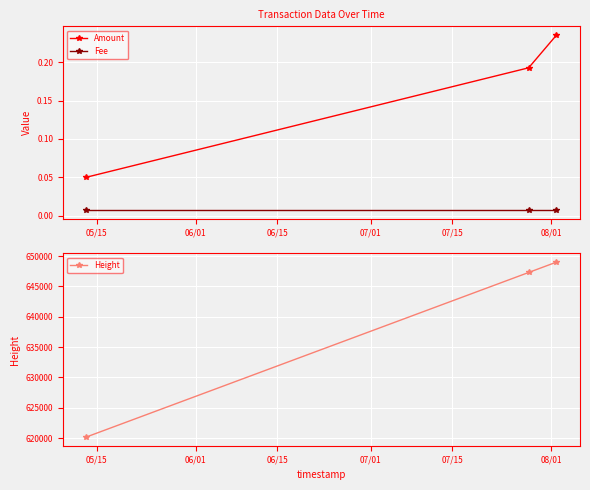

The Fee series shows 0.0 at 05/15. True or false?

False